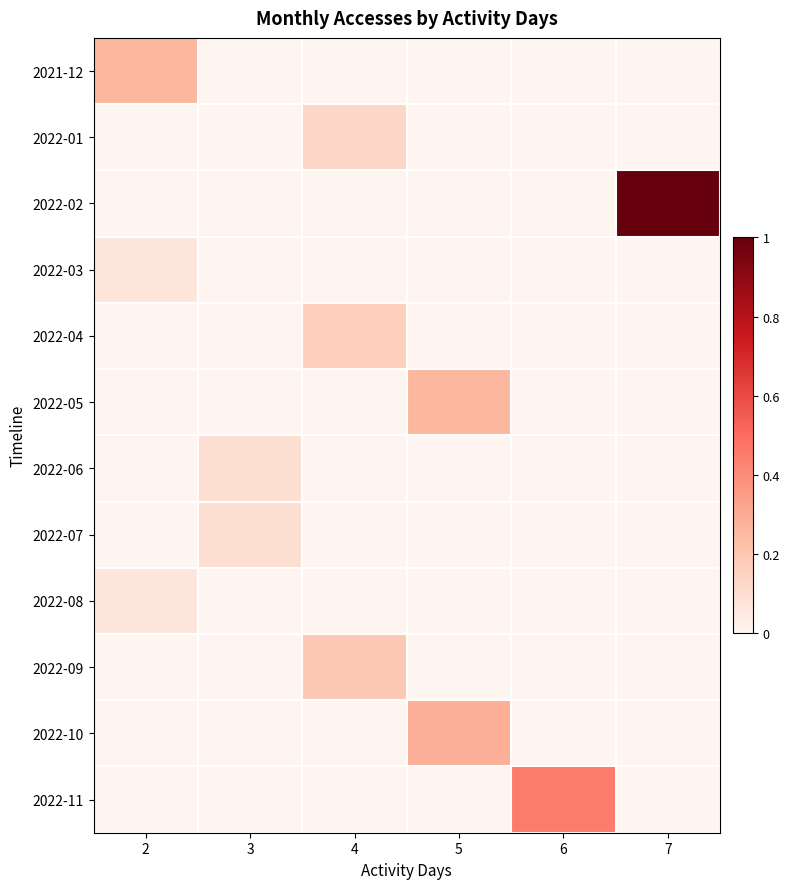

Reading left to right, extract all data points from this chart.

2021-12: 2=0.3	3=0.0	4=0.0	5=0.0	6=0.0	7=0.0
2022-01: 2=0.0	3=0.0	4=0.1	5=0.0	6=0.0	7=0.0
2022-02: 2=0.0	3=0.0	4=0.0	5=0.0	6=0.0	7=1.0
2022-03: 2=0.1	3=0.0	4=0.0	5=0.0	6=0.0	7=0.0
2022-04: 2=0.0	3=0.0	4=0.2	5=0.0	6=0.0	7=0.0
2022-05: 2=0.0	3=0.0	4=0.0	5=0.3	6=0.0	7=0.0
2022-06: 2=0.0	3=0.1	4=0.0	5=0.0	6=0.0	7=0.0
2022-07: 2=0.0	3=0.1	4=0.0	5=0.0	6=0.0	7=0.0
2022-08: 2=0.1	3=0.0	4=0.0	5=0.0	6=0.0	7=0.0
2022-09: 2=0.0	3=0.0	4=0.2	5=0.0	6=0.0	7=0.0
2022-10: 2=0.0	3=0.0	4=0.0	5=0.3	6=0.0	7=0.0
2022-11: 2=0.0	3=0.0	4=0.0	5=0.0	6=0.5	7=0.0